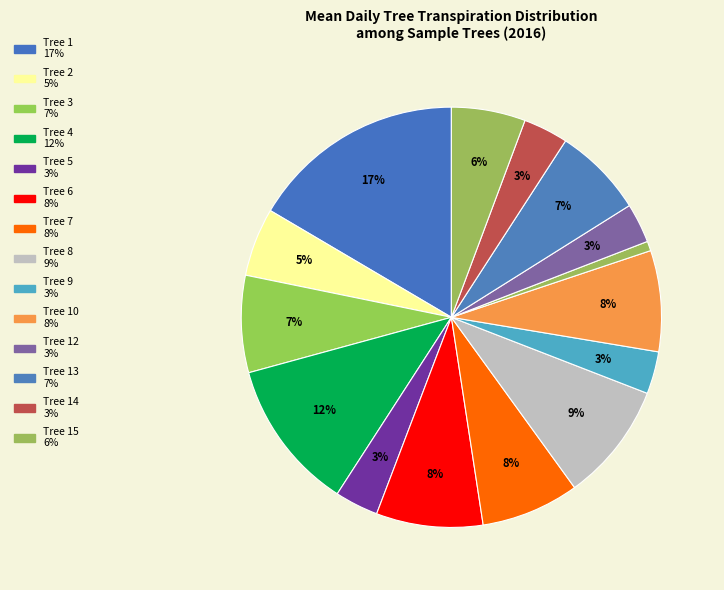

How many segments does this pie chart have?

15